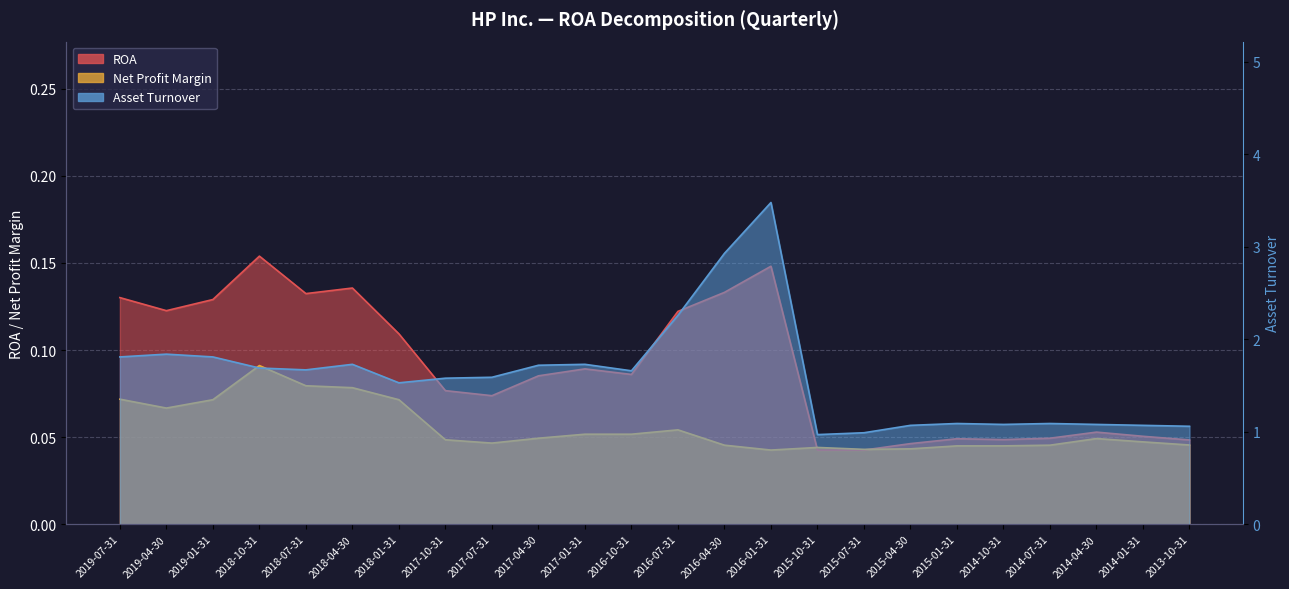

True or false: Net Profit Margin and Asset Turnover intersect in this chart.

False